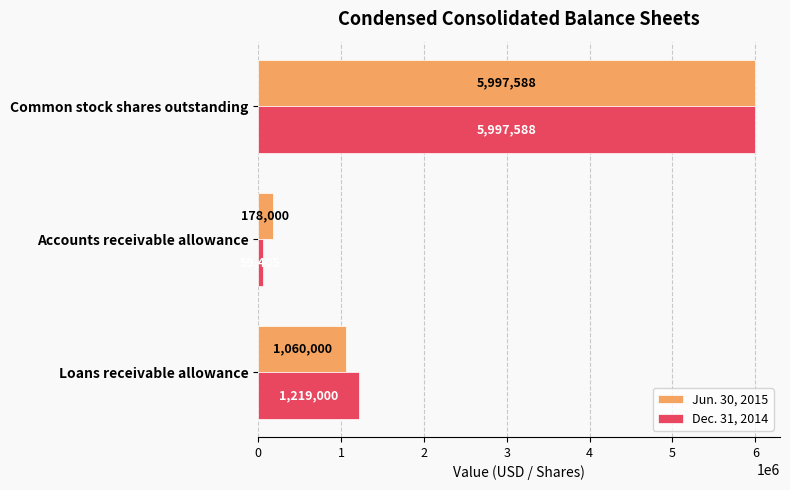

How many series are shown in this chart?

2